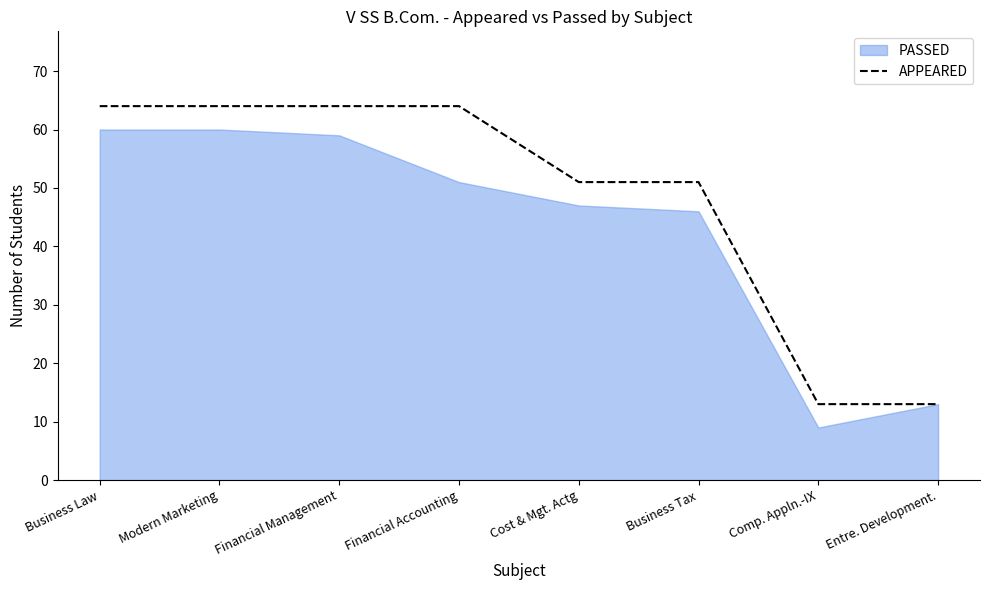

The value of APPEARED at Comp. Appln.-IX is 13. True or false?

True